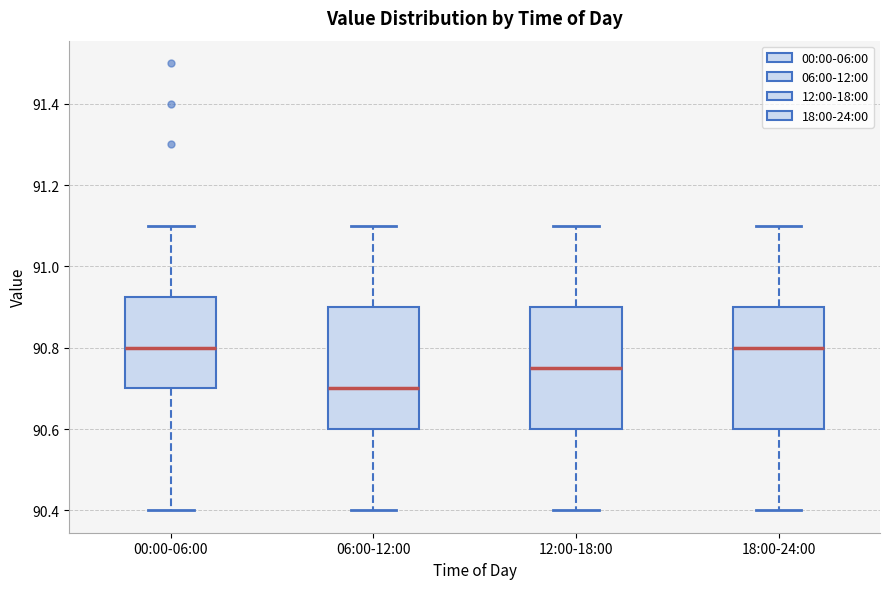

Reading left to right, read every box against the y-axis: the position of its median line, the range the box covers, and the ends of its whiskers. The values are not printed on the chart, so give them approximately, as read against the axis.

00:00-06:00: median 90.80, box 90.70 to 90.92, whiskers 90.40 to 91.10
06:00-12:00: median 90.70, box 90.60 to 90.90, whiskers 90.40 to 91.10
12:00-18:00: median 90.76, box 90.60 to 90.90, whiskers 90.40 to 91.10
18:00-24:00: median 90.80, box 90.60 to 90.90, whiskers 90.40 to 91.10